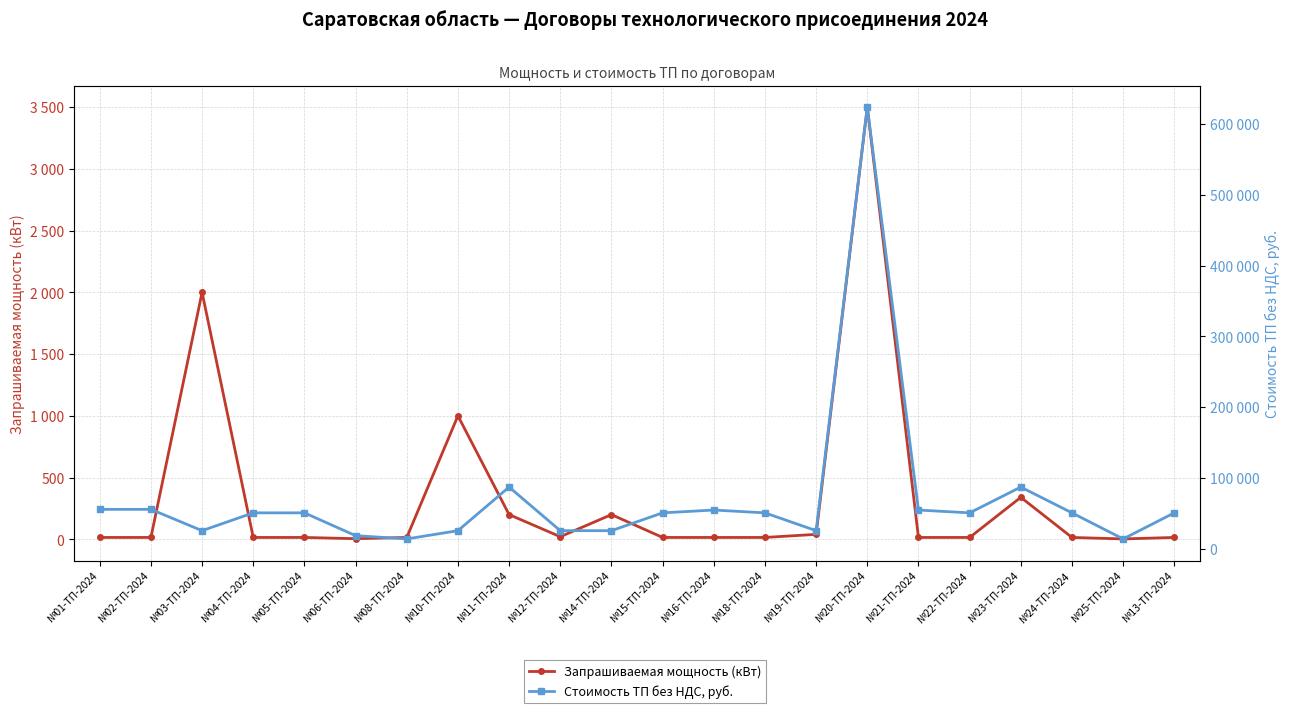

Which series has the largest total across all categories?

Стоимость ТП без НДС, руб.